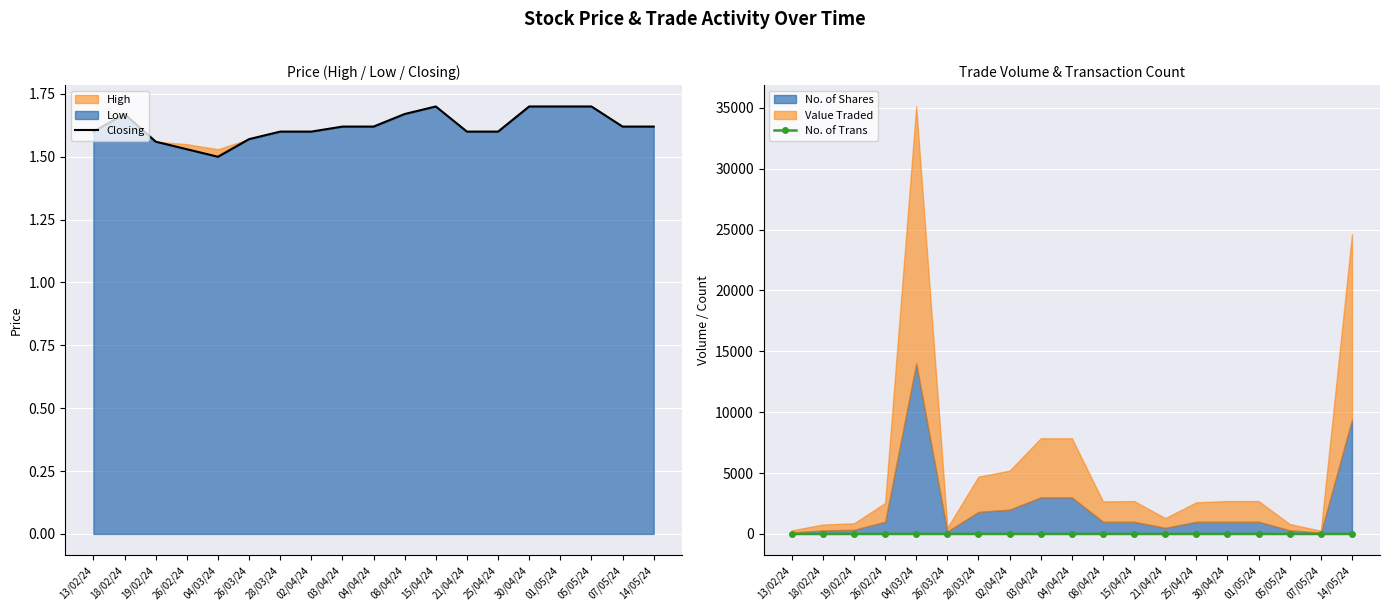

After their last crossing, which series has the higher values: Closing or No. of Trans?

No. of Trans